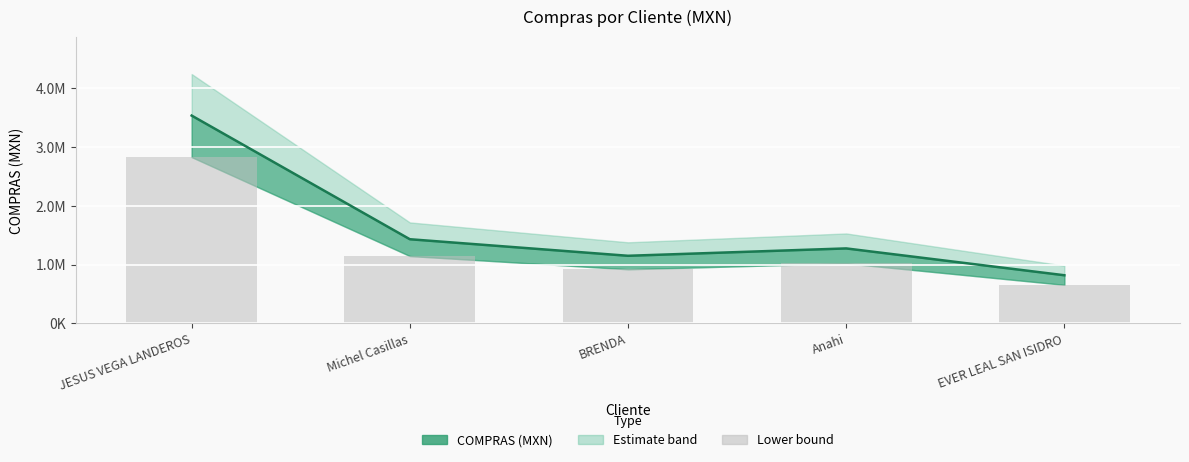

What is the change in value from BRENDA to Anahi?

+100448.0